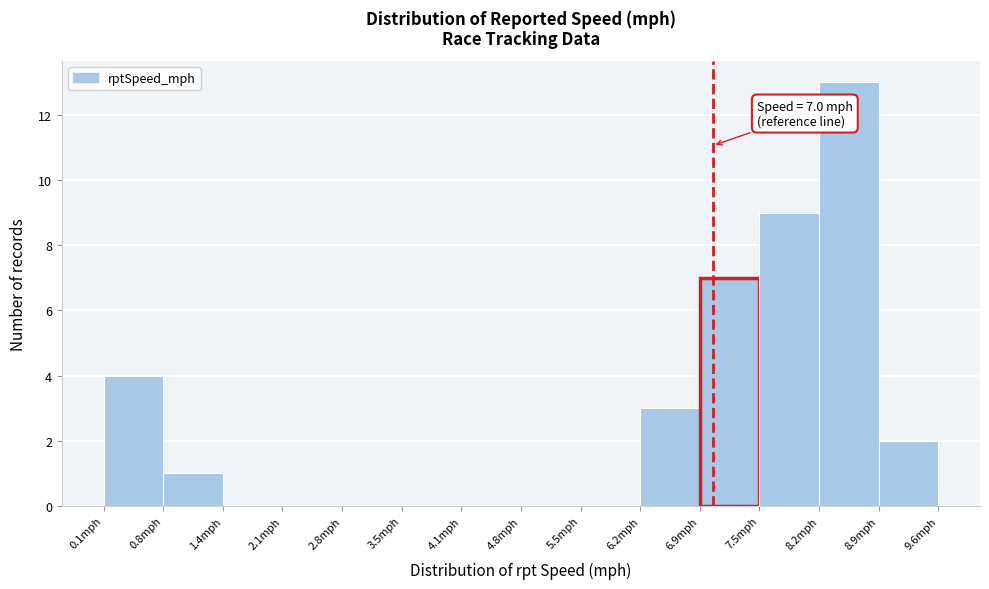

Which range on the x-axis has the tallest bar?

8.2 to 8.9